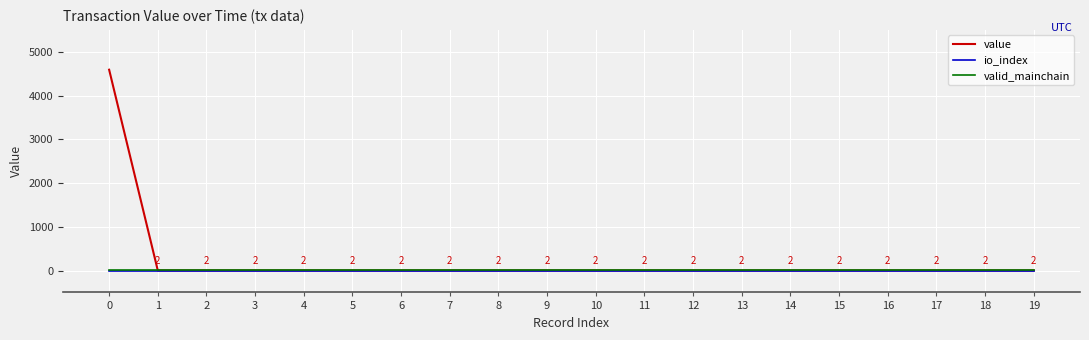

How many lines are shown in the chart?

3